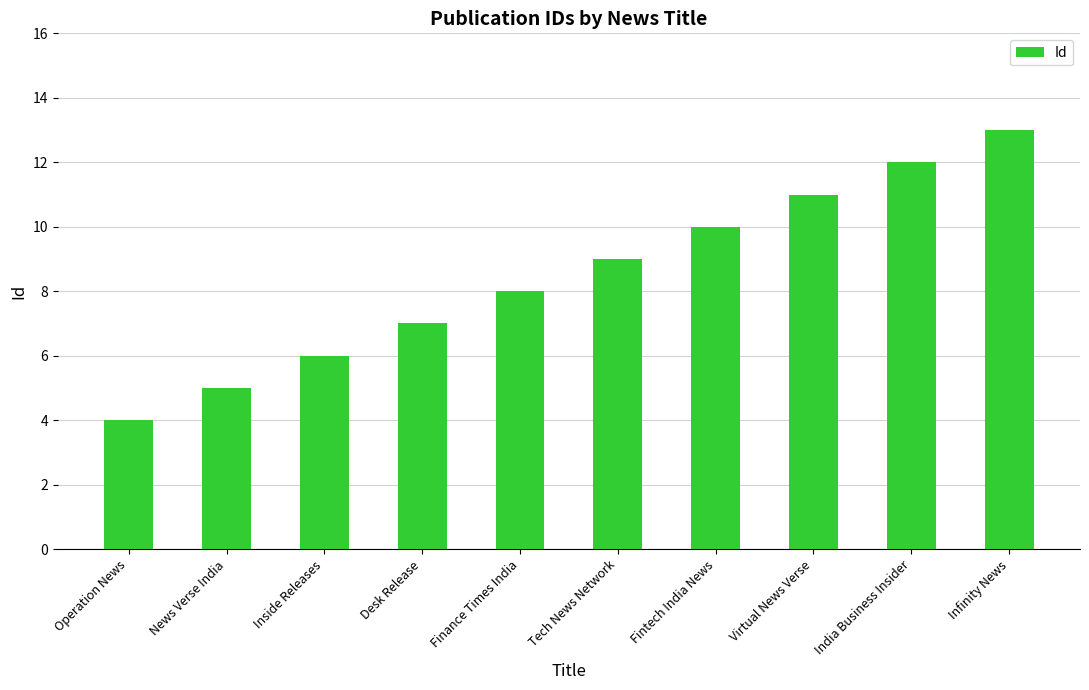

Reading left to right, extract all data points from this chart.

Operation News=4	News Verse India=5	Inside Releases=6	Desk Release=7	Finance Times India=8	Tech News Network=9	Fintech India News=10	Virtual News Verse=11	India Business Insider=12	Infinity News=13